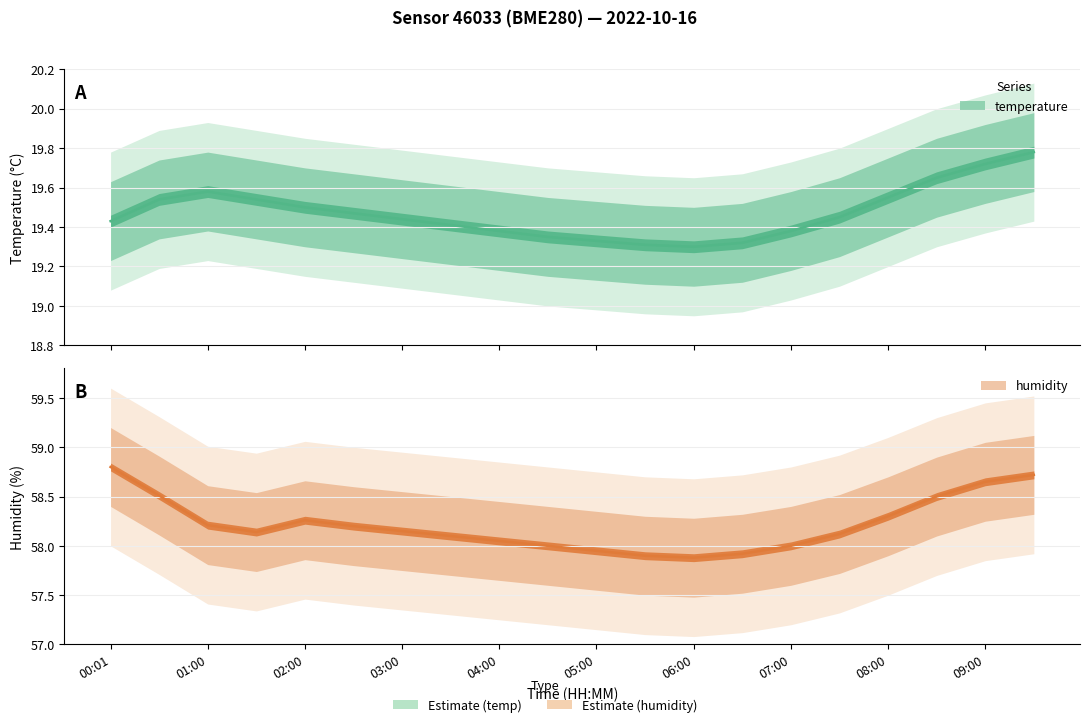

How many categories are shown in the chart?

20